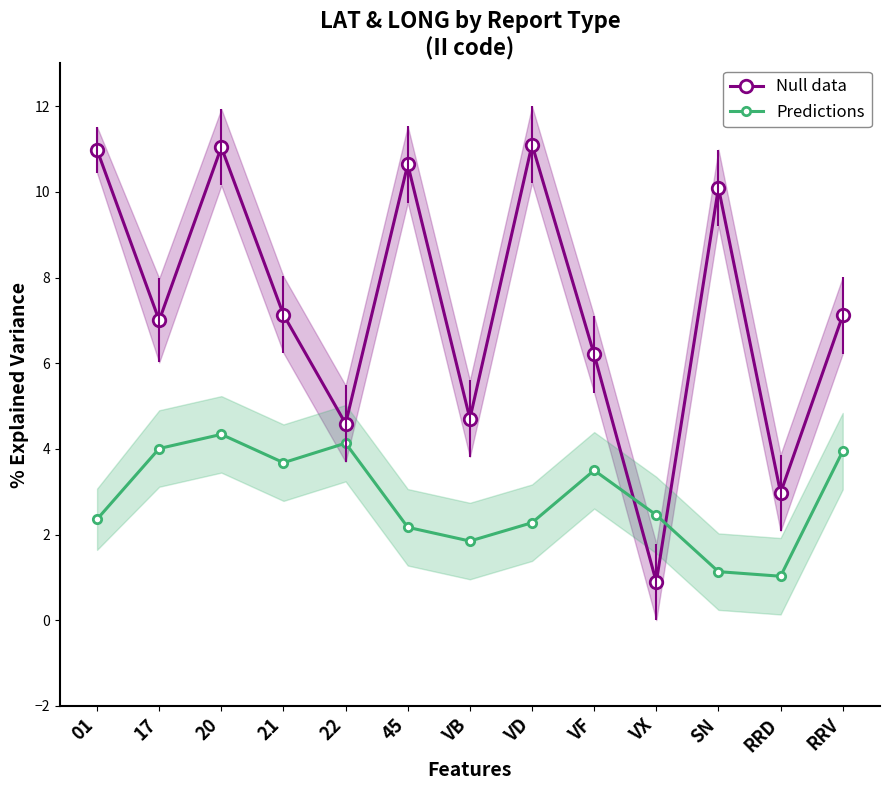

What is the difference between the highest and lowest values at 45?

8.5